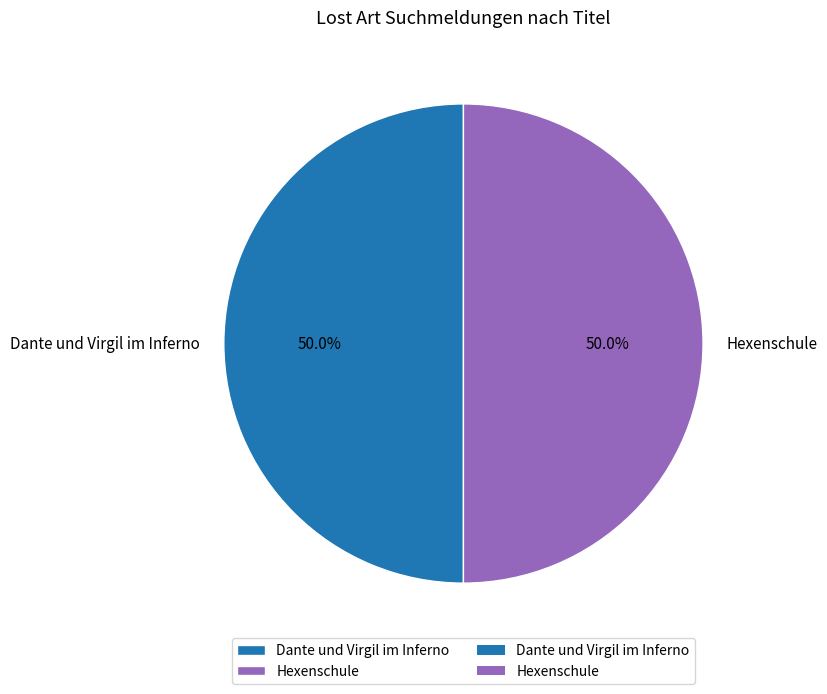

How many segments does this pie chart have?

2